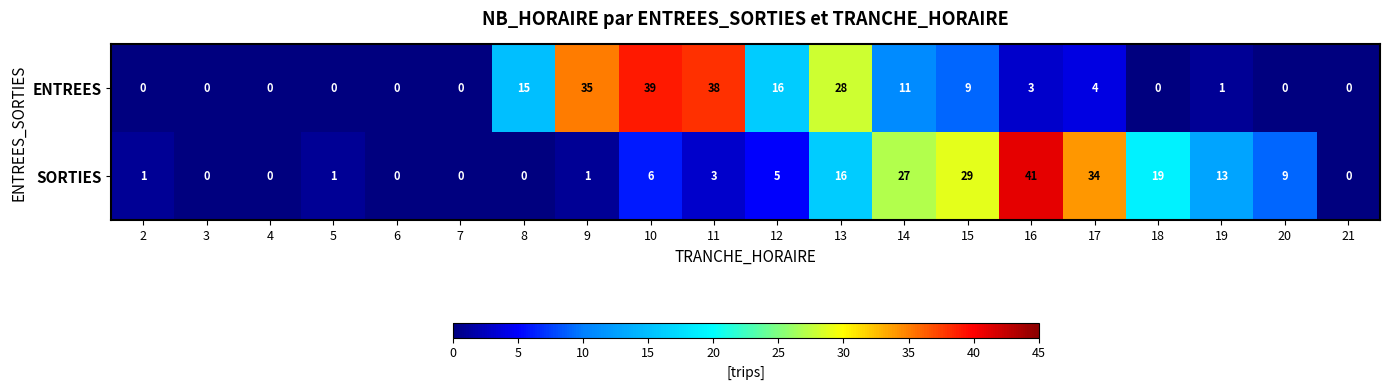

Which series has the largest range (max minus min)?

SORTIES